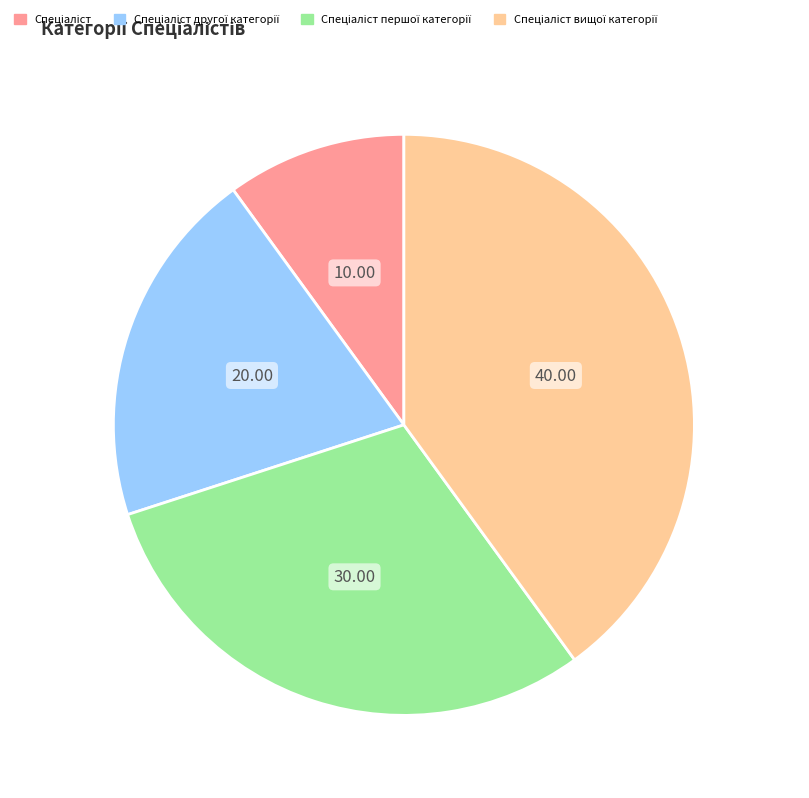

Is there any slice that represents more than half of the pie?

No